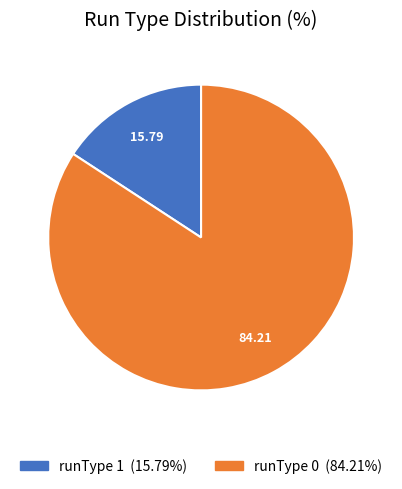

How many slices are in this pie chart?

2